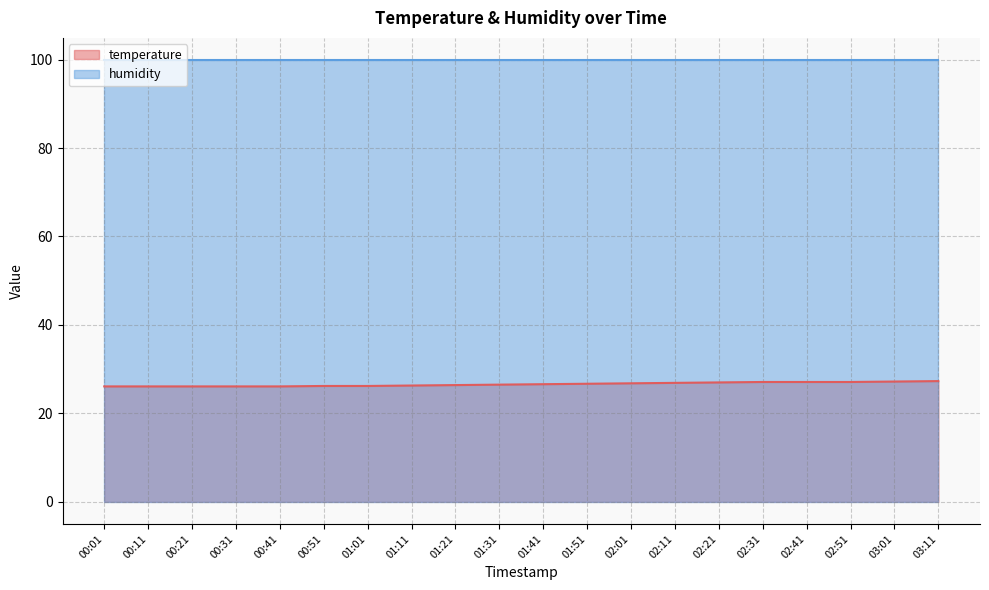

What is the difference between the values at 00:51 and 01:51?

0.5